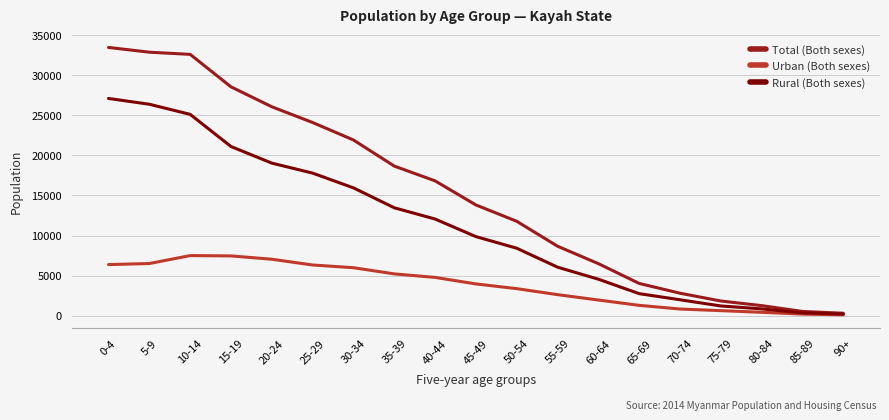

What is the difference between the maximum and minimum values in the Urban (Both sexes) series?

7393